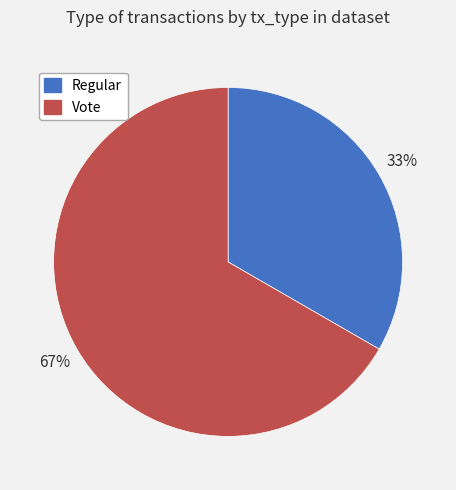

Which slice is the largest?

Vote